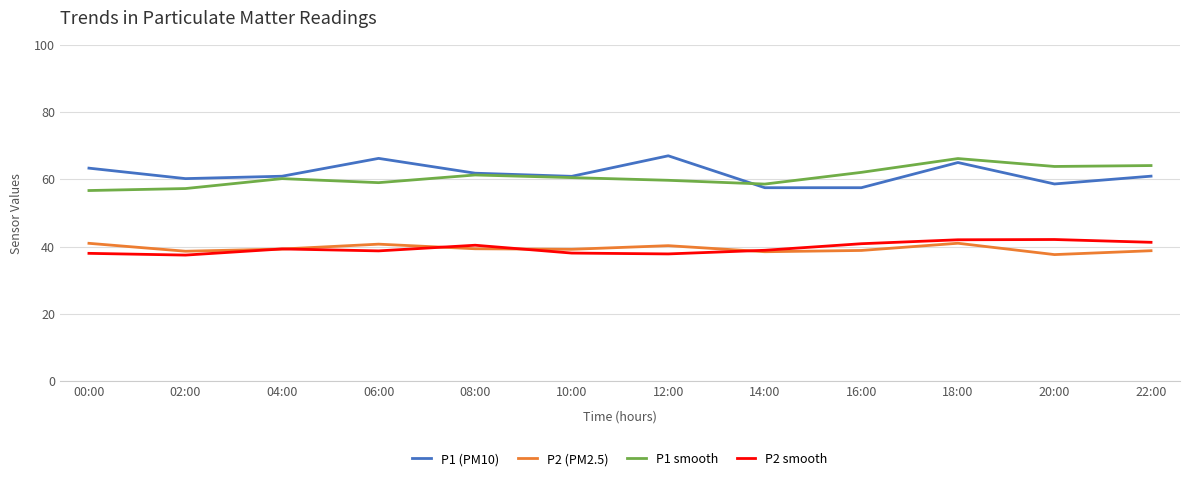

Is this an area chart (filled region under the line)?

No